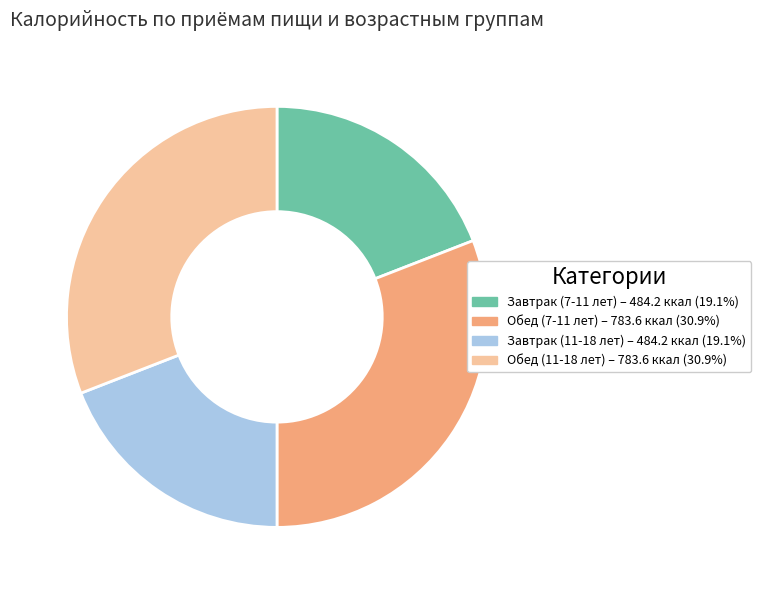

True or false: Обед (7-11 лет) accounts for 41% of the total.

False